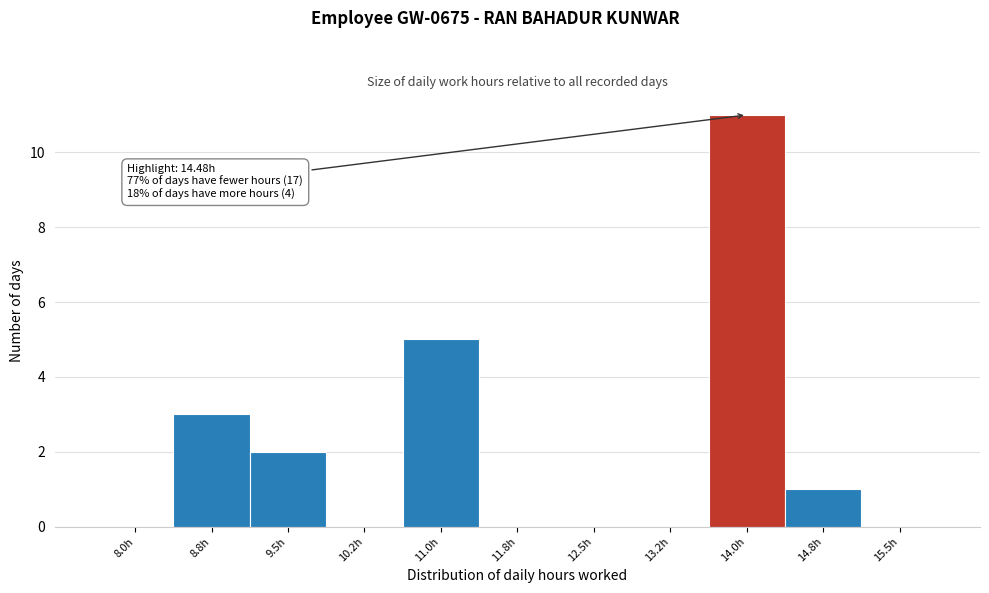

Reading left to right, list all the values displayed in this chart.

8.0h=0	8.8h=3	9.5h=2	10.2h=0	11.0h=5	11.8h=0	12.5h=0	13.2h=0	14.0h=11	14.8h=1	15.5h=0